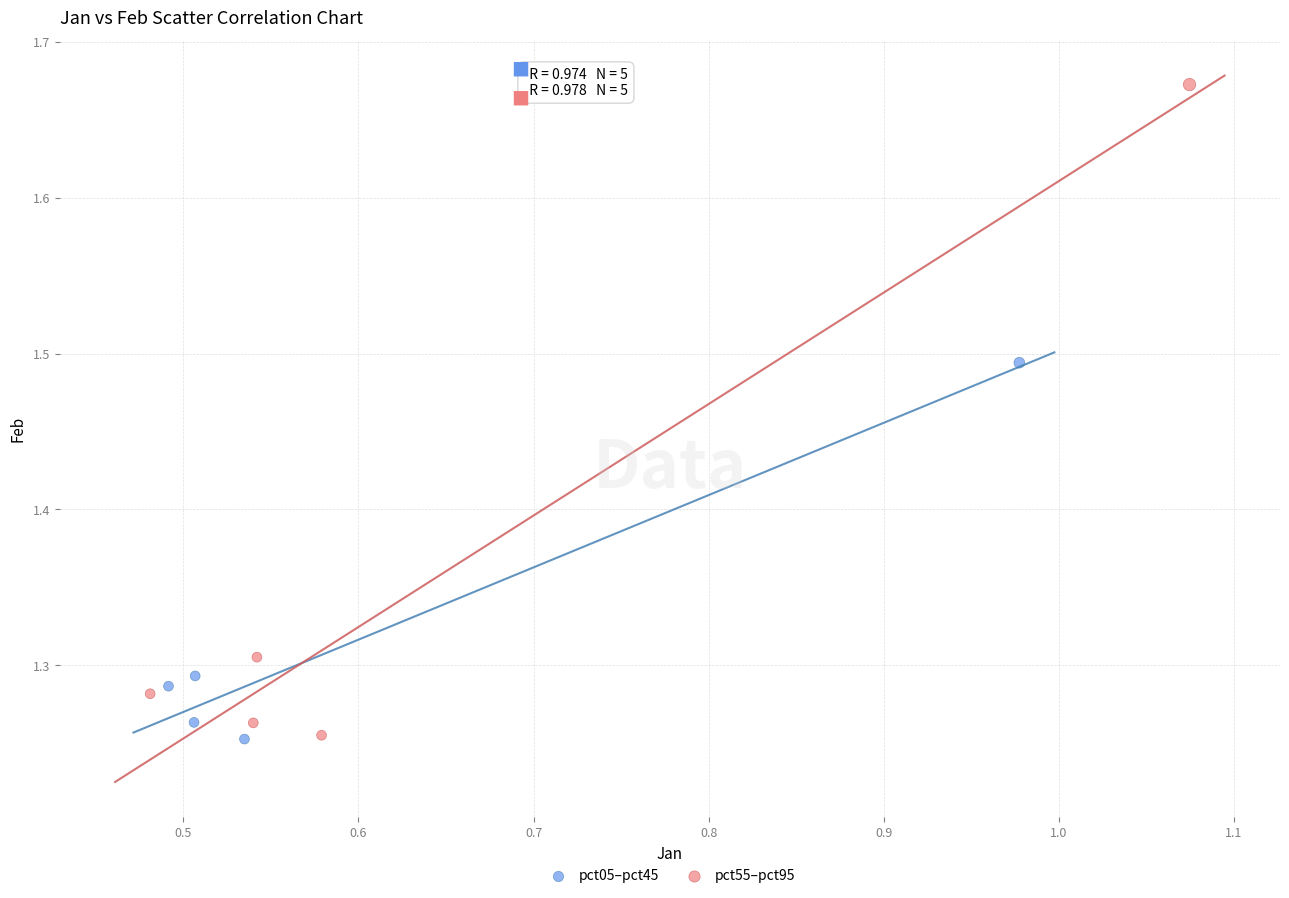

Which series has the widest spread of Y values?

pct55–pct95